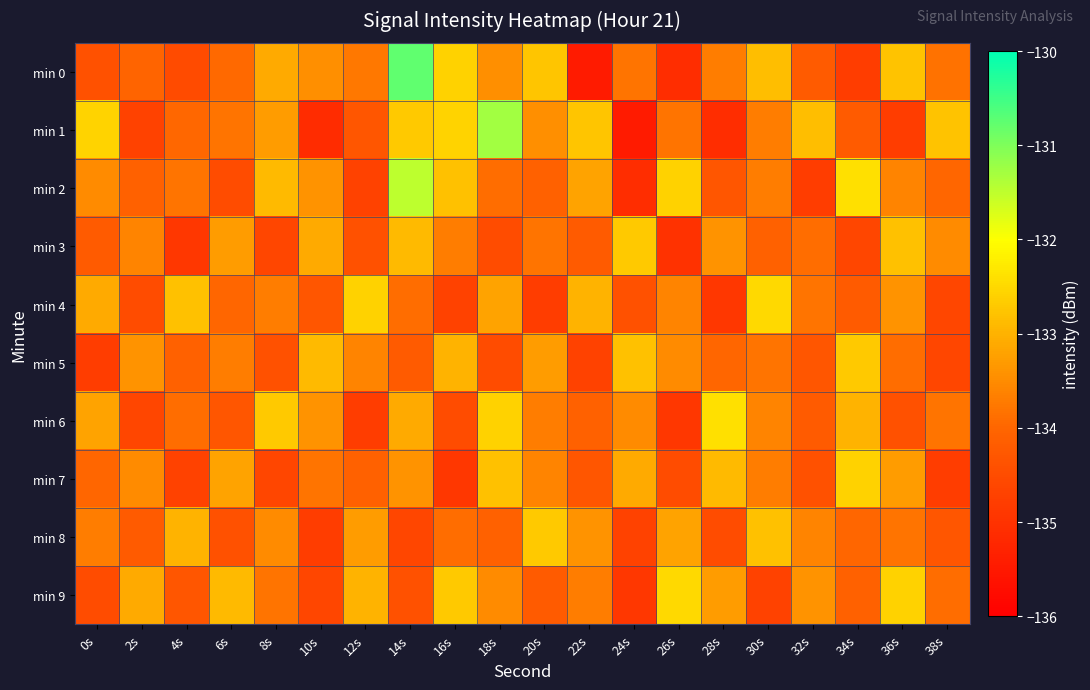

At 0s, list the series in order from largest to smallest.

min 1, min 4, min 6, min 2, min 8, min 7, min 3, min 0, min 9, min 5